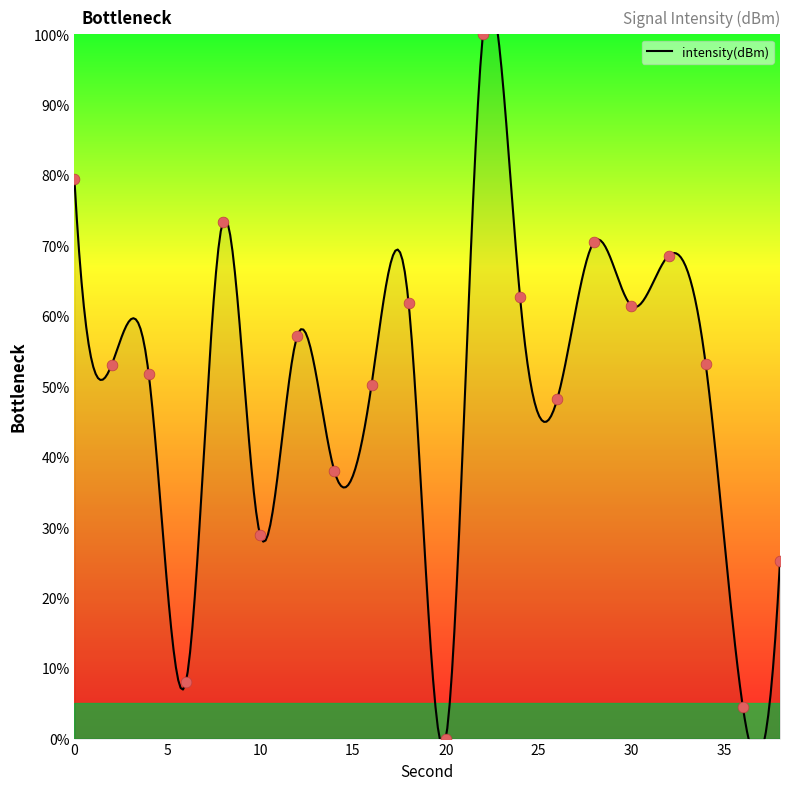

What is the change in value from 8 to 18?

-11.6